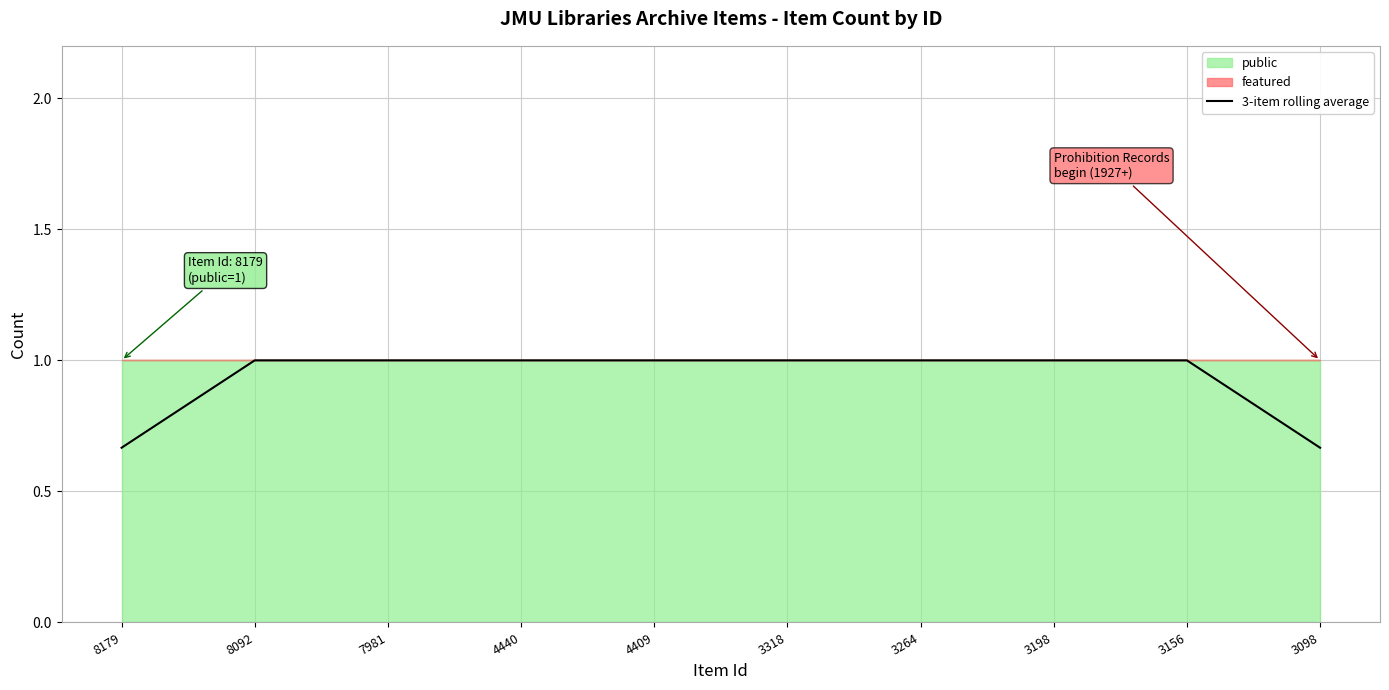

At which label is the value closest to 0?

8179